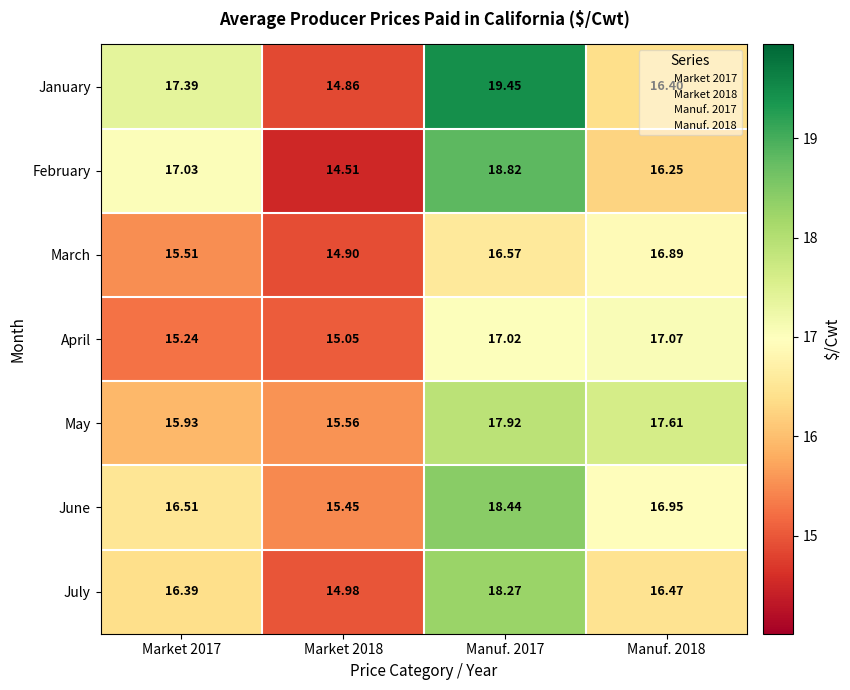

Which series changed the most between Market 2018 and Manuf. 2017?

January